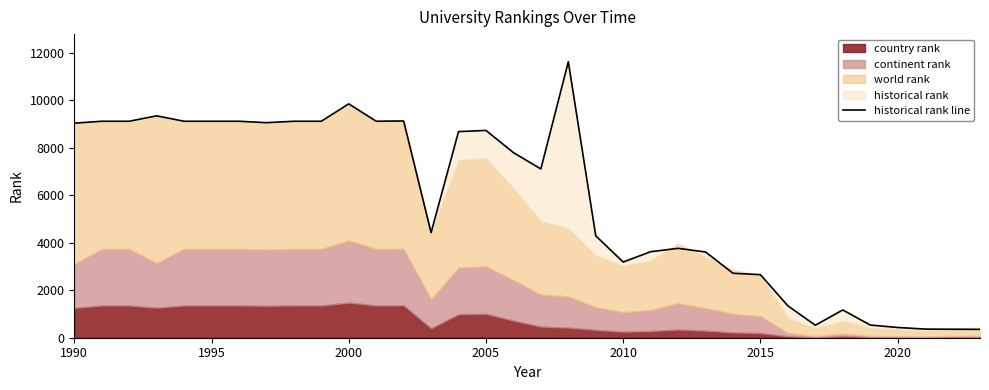

The value at 1990 is 3204. True or false?

False